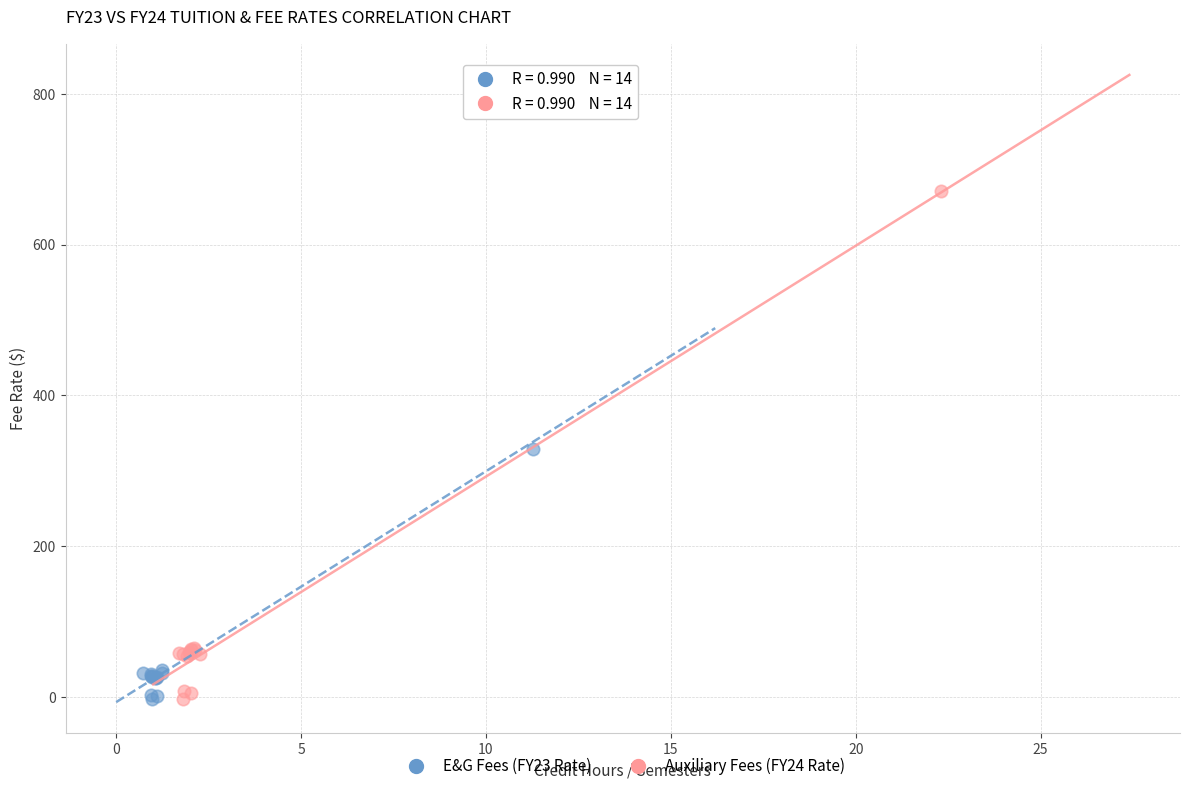

Which series has the widest spread of Y values?

Auxiliary Fees (FY24 Rate)